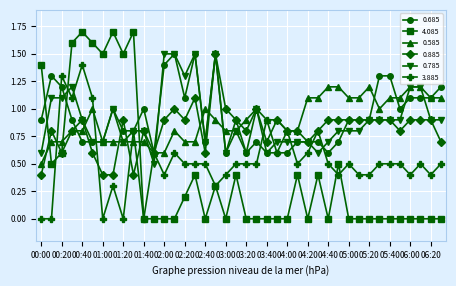

After their last crossing, which series has the higher values: 0.785 or 4.085?

0.785